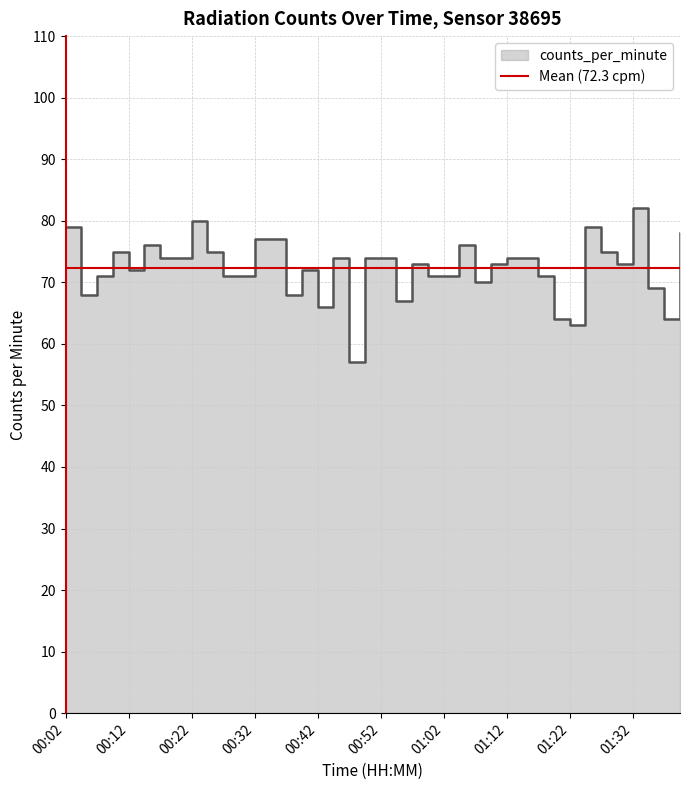

Which category has the lowest value across all series?

00:47